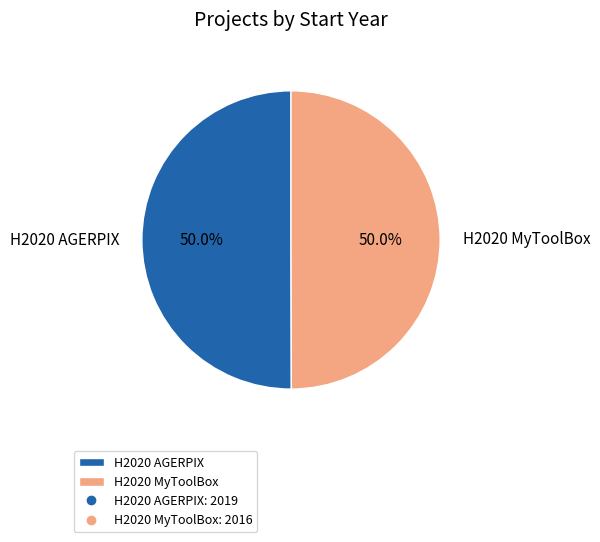

What percentage do H2020 MyToolBox and H2020 AGERPIX together represent?

100.0%